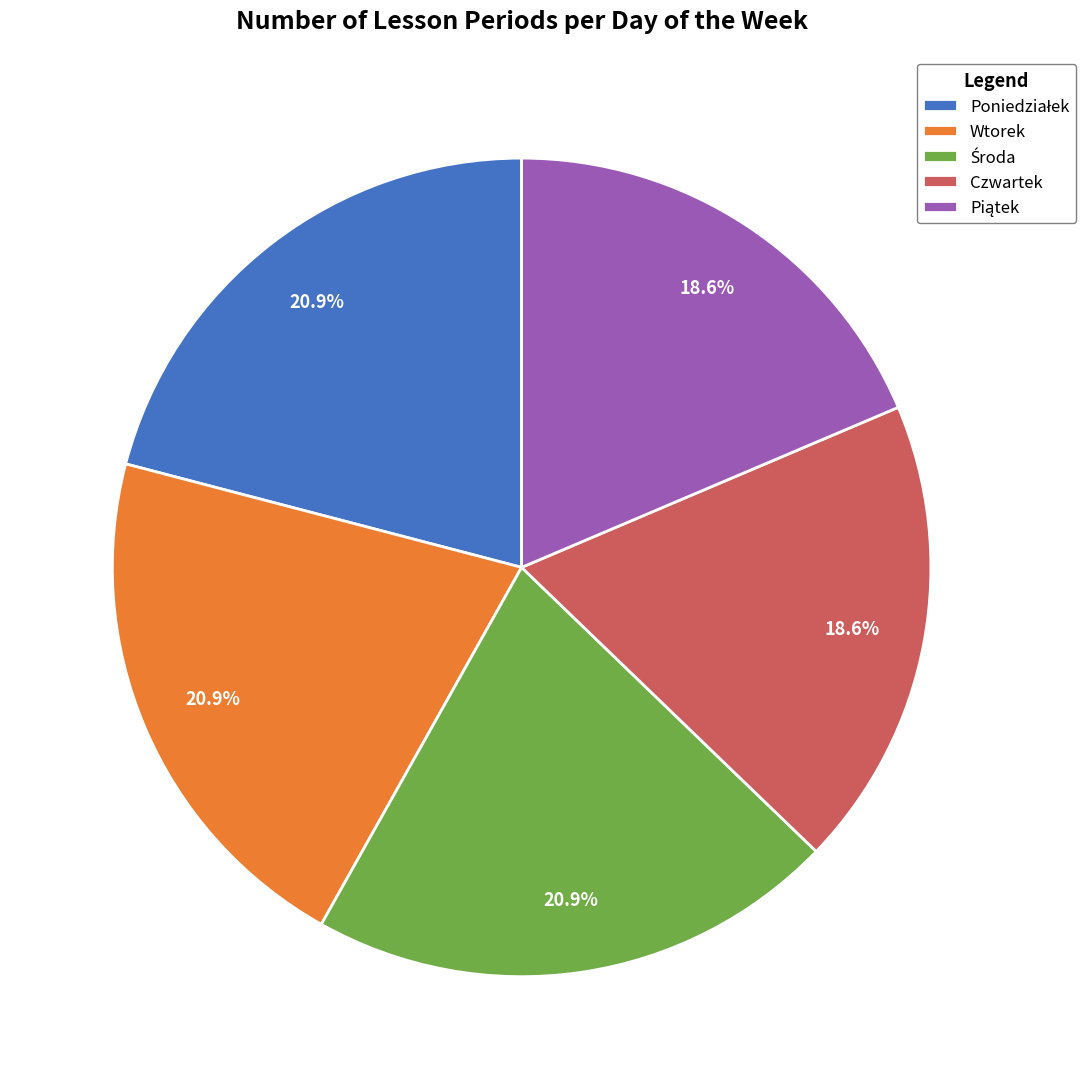

What percentage do Wtorek and Czwartek together represent?

39.5%